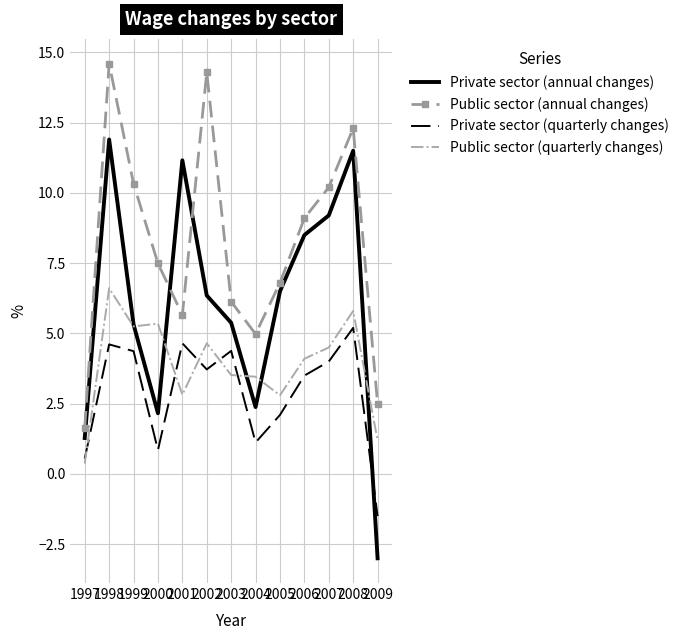

True or false: Public sector (annual changes) has a value of 14.3 at 2002.

True